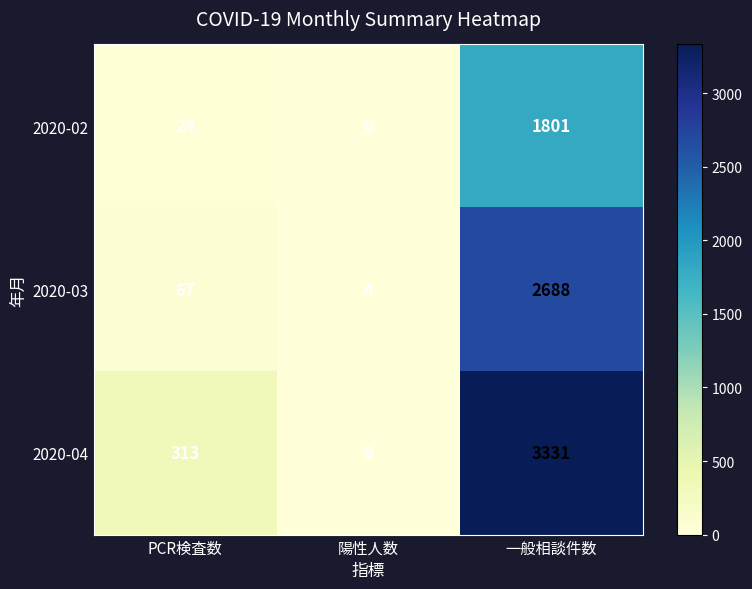

At which label is 2020-02 closest to 900?

PCR検査数